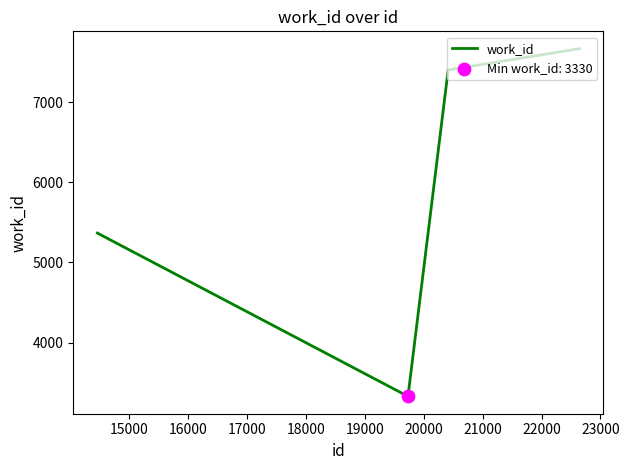

What is the sum of all values?

23761